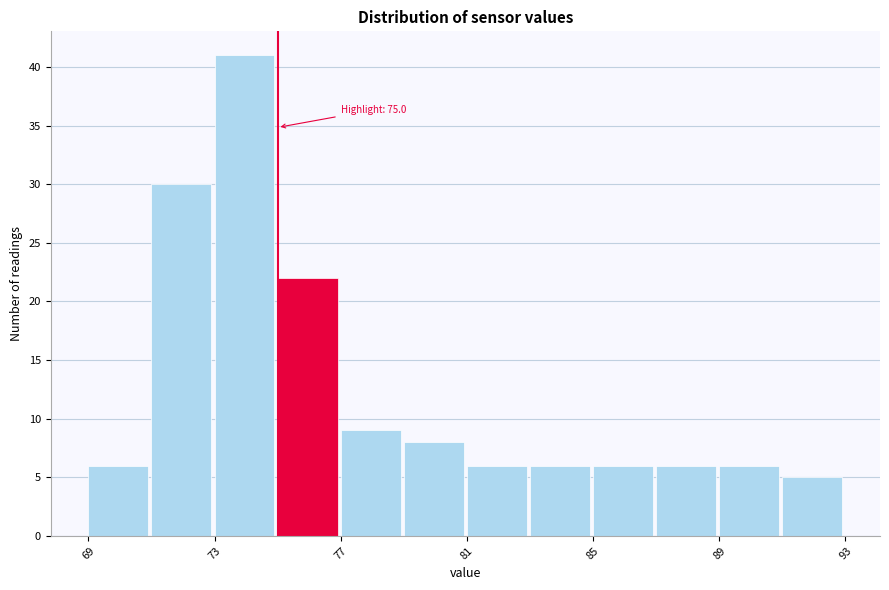

Over which range of the x-axis is the bar tallest?

73 to 75